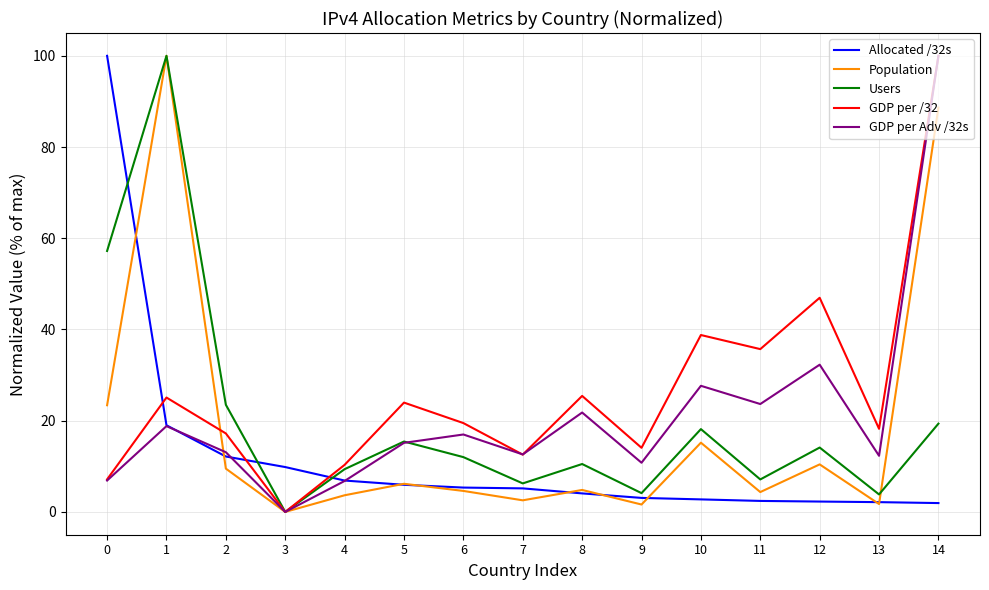

What is the difference between the second highest and second lowest values in the Population series?

87.0